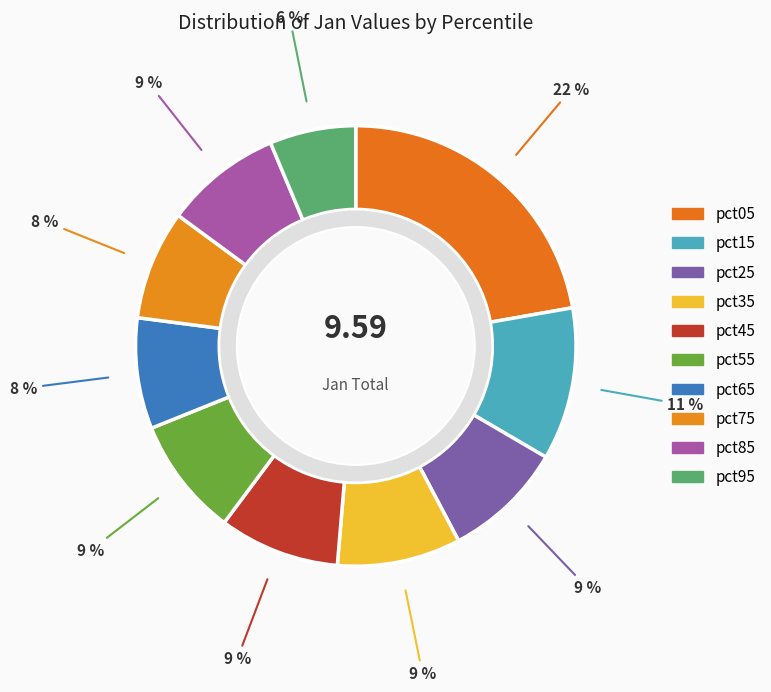

To the nearest percent, what is the combined percentage of pct25 and pct55?

18%